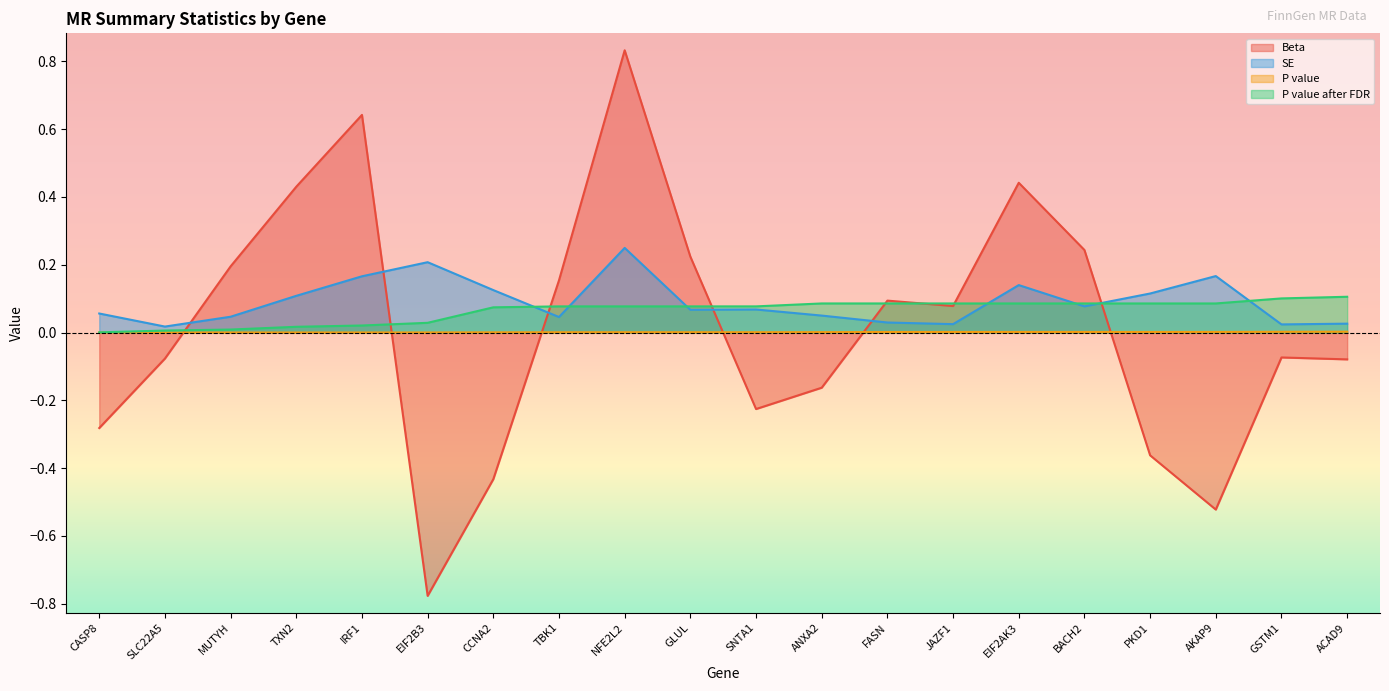

True or false: P value has more than 0 interior local peaks.

False